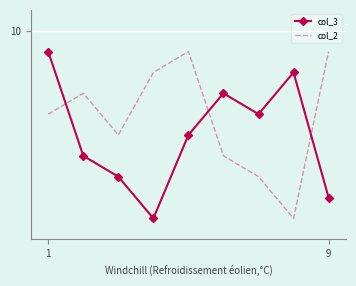

What is the maximum value for col_2?

9